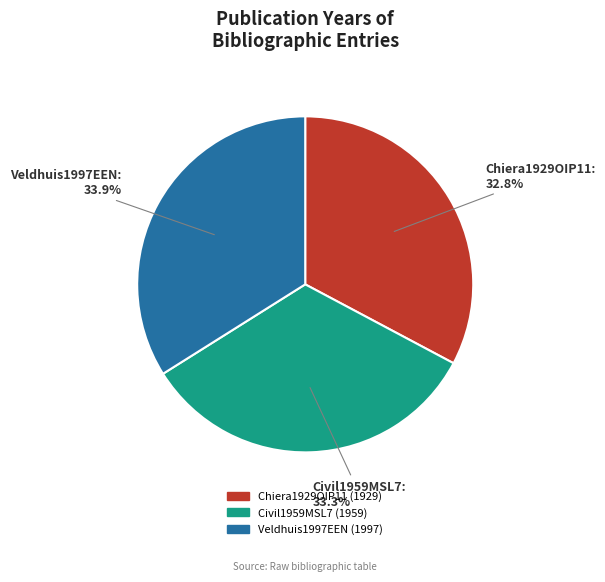

Between Veldhuis1997EEN and Civil1959MSL7, which is larger?

Veldhuis1997EEN